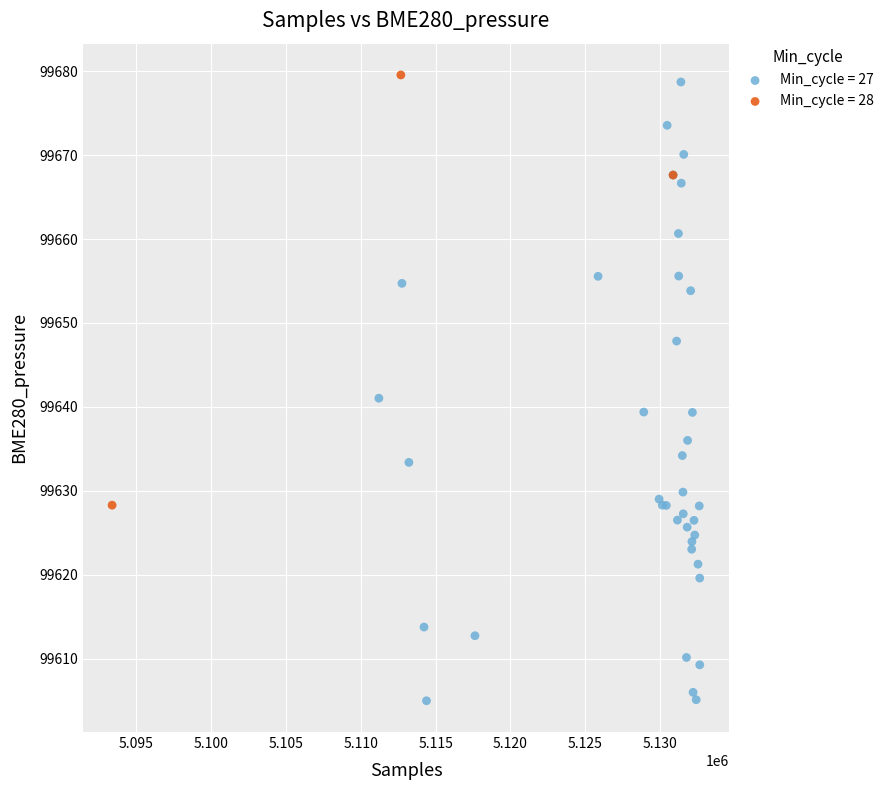

Which series reaches the minimum Y coordinate?

Min_cycle = 27